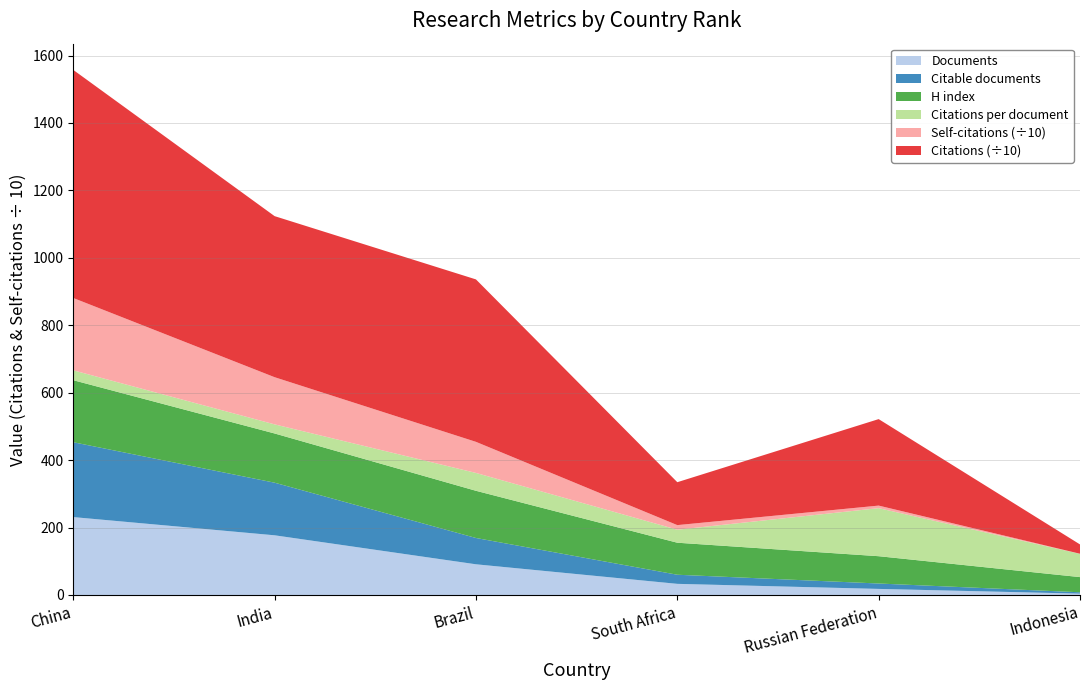

Reading left to right, transcribe all the data shown in this chart.

Documents: 231.0	177.0	91.0	33.0	18.0	4.0
Citable documents: 222.0	156.0	78.0	27.0	16.0	4.0
Citations: 6765.0	4777.0	4818.0	1273.0	2565.0	276.0
Self-citations: 2145.0	1399.0	922.0	136.0	76.0	3.0
Citations per document: 29.3	27.0	53.0	38.6	142.5	69.0
H index: 184.0	146.0	140.0	95.0	81.0	45.0